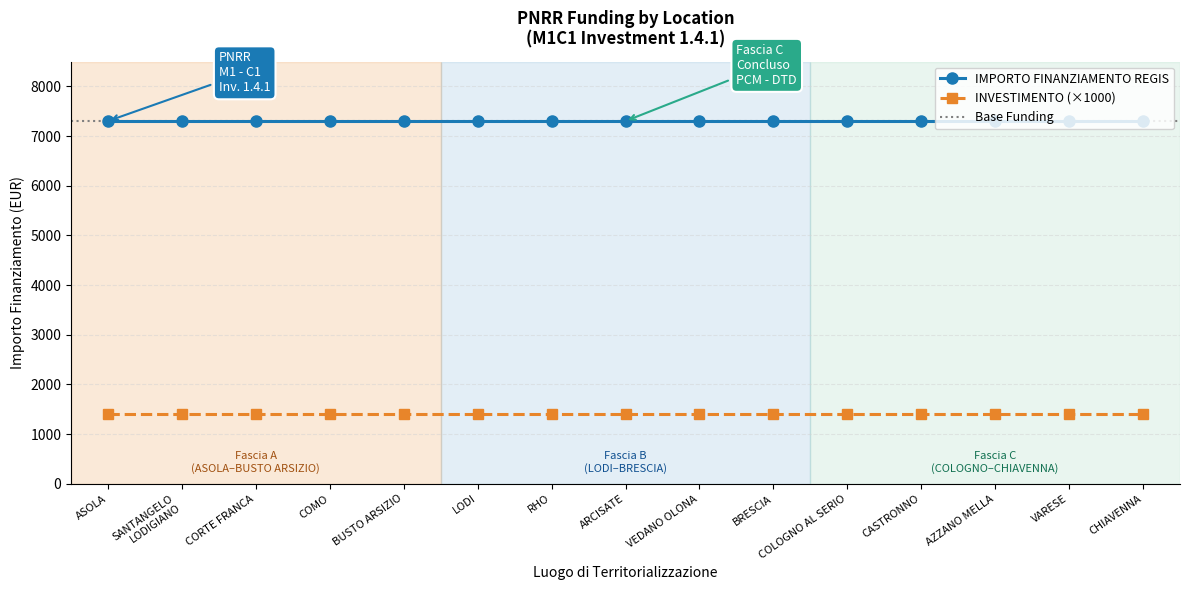

Reading right to left, transcribe all the data shown in this chart.

IMPORTO FINANZIAMENTO REGIS: CHIAVENNA=7301.0	VARESE=7301.0	AZZANO MELLA=7301.0	CASTRONNO=7301.0	COLOGNO AL SERIO=7301.0	BRESCIA=7301.0	VEDANO OLONA=7301.0	ARCISATE=7301.0	RHO=7301.0	LODI=7301.0	BUSTO ARSIZIO=7301.0	COMO=7301.0	CORTE FRANCA=7301.0	SANTANGELO
LODIGIANO=7301.0	ASOLA=7301.0
INVESTIMENTO: CHIAVENNA=1.4	VARESE=1.4	AZZANO MELLA=1.4	CASTRONNO=1.4	COLOGNO AL SERIO=1.4	BRESCIA=1.4	VEDANO OLONA=1.4	ARCISATE=1.4	RHO=1.4	LODI=1.4	BUSTO ARSIZIO=1.4	COMO=1.4	CORTE FRANCA=1.4	SANTANGELO
LODIGIANO=1.4	ASOLA=1.4